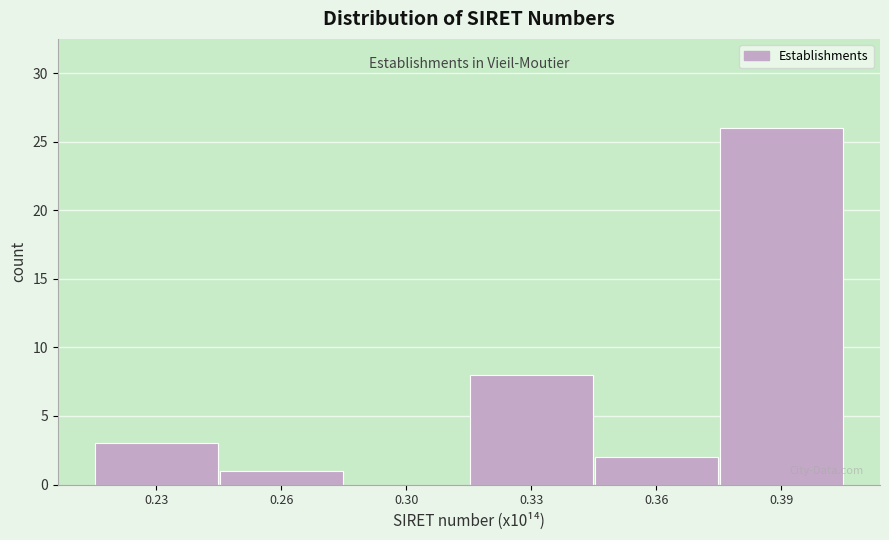

Reading right to left, list all the values displayed in this chart.

0.39=26	0.36=2	0.33=8	0.30=0	0.26=1	0.23=3